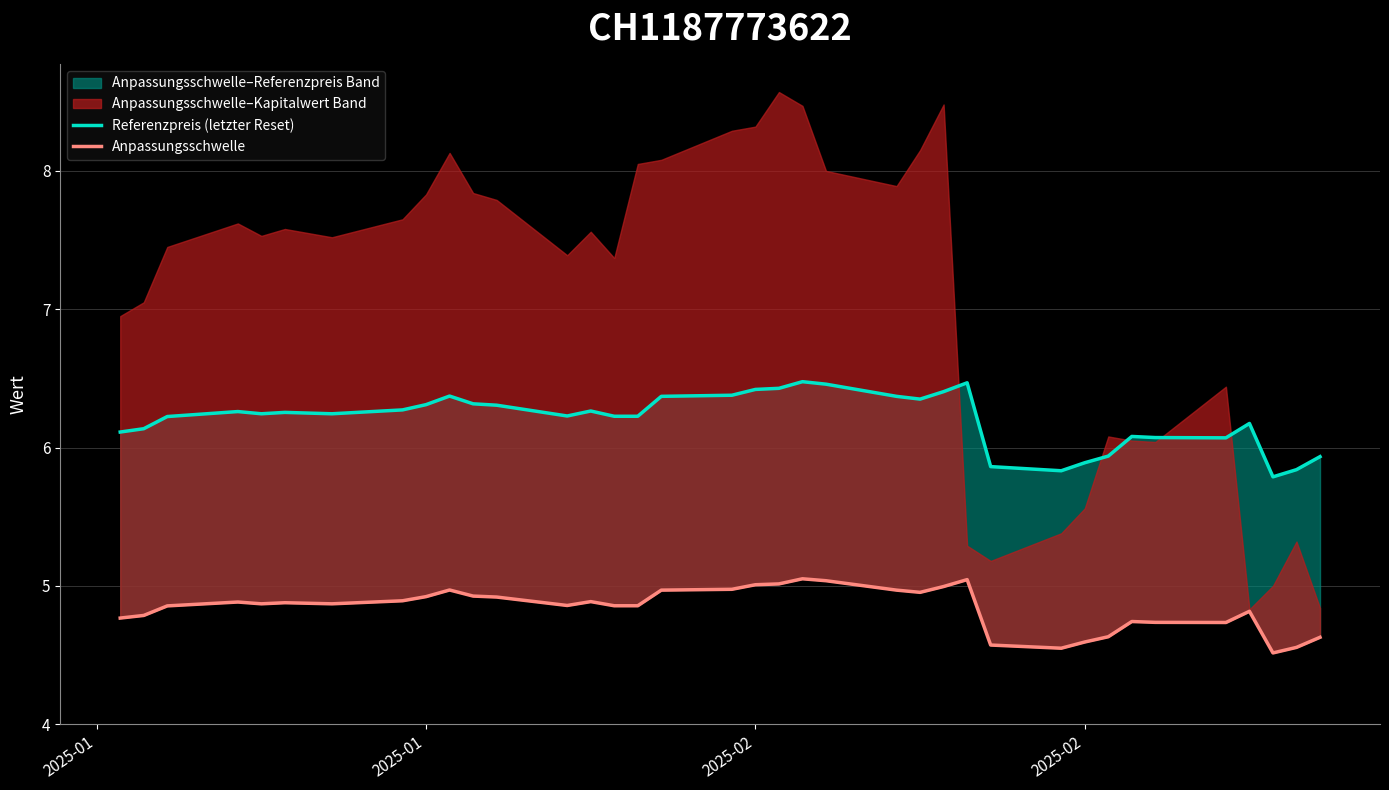

True or false: Anpassungsschwelle and Referenzpreis (letzter Reset) cross at least once.

False